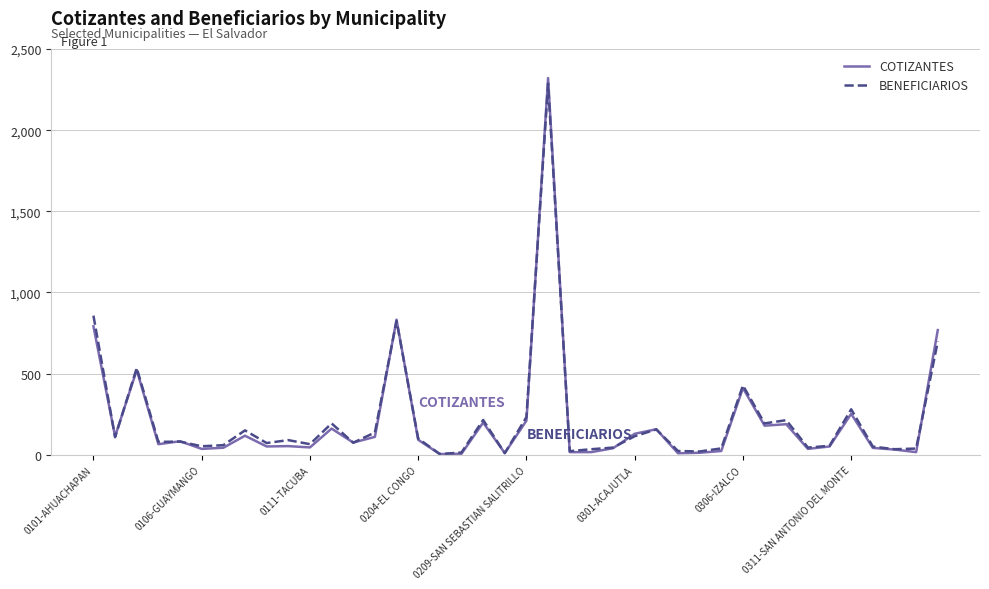

What is the maximum value for COTIZANTES?

2321